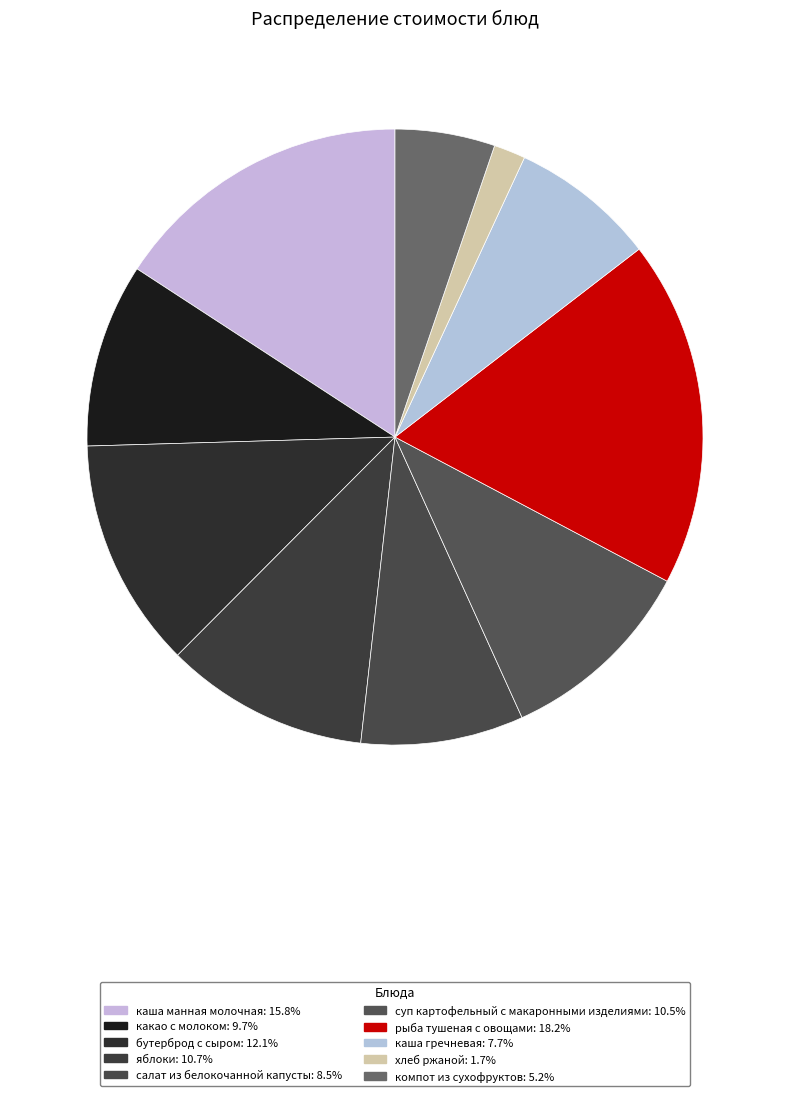

How much of the chart is everything except бутерброд с сыром?

87.9%